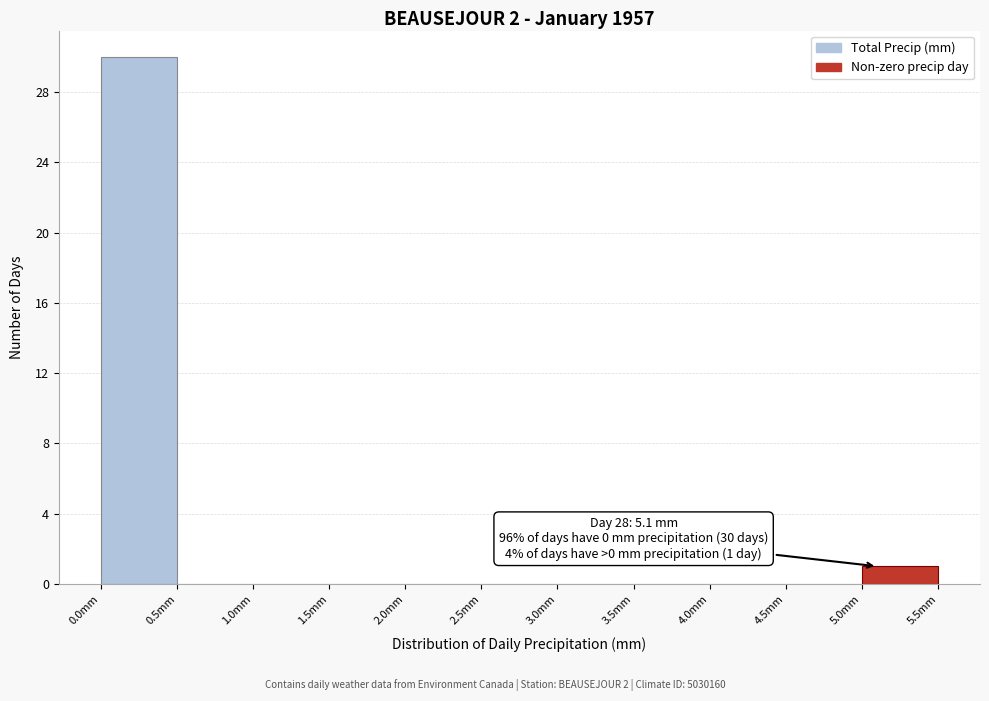

Over which range of the x-axis is the bar tallest?

0.0 to 0.5